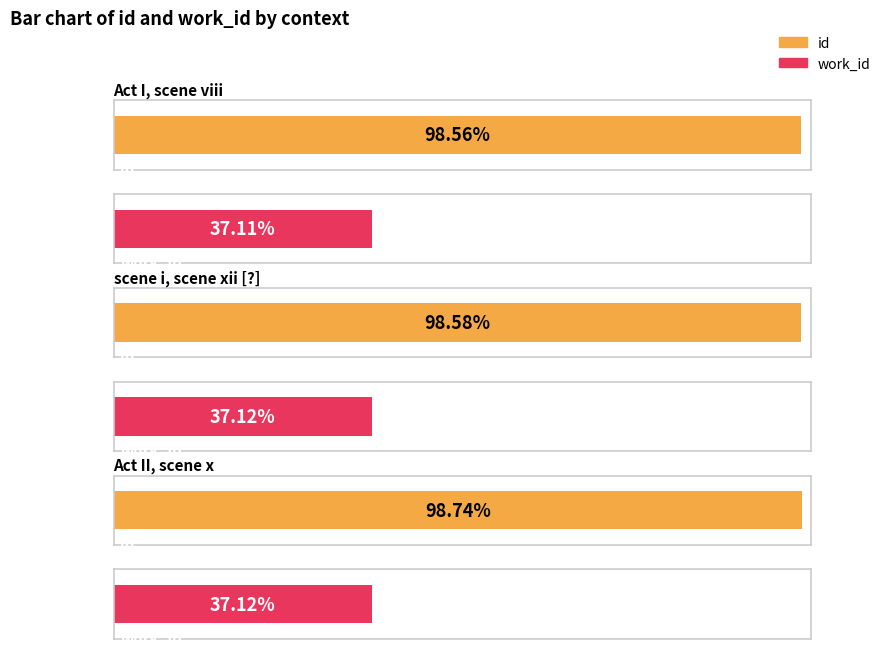

Between scene i, scene xii [?] and Act I, scene viii, which is larger?

scene i, scene xii [?]